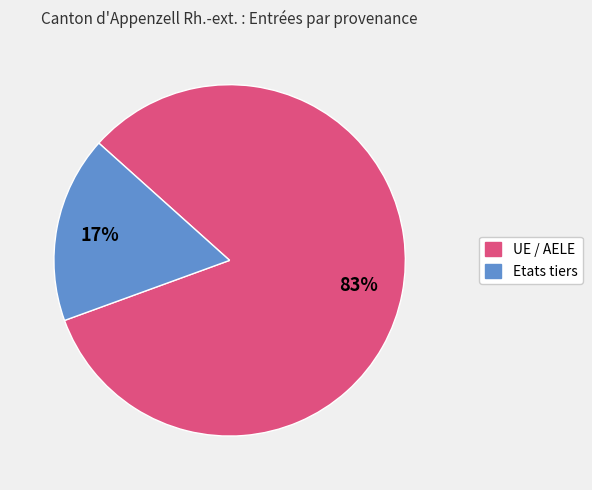

What is the largest slice in the pie chart?

UE / AELE